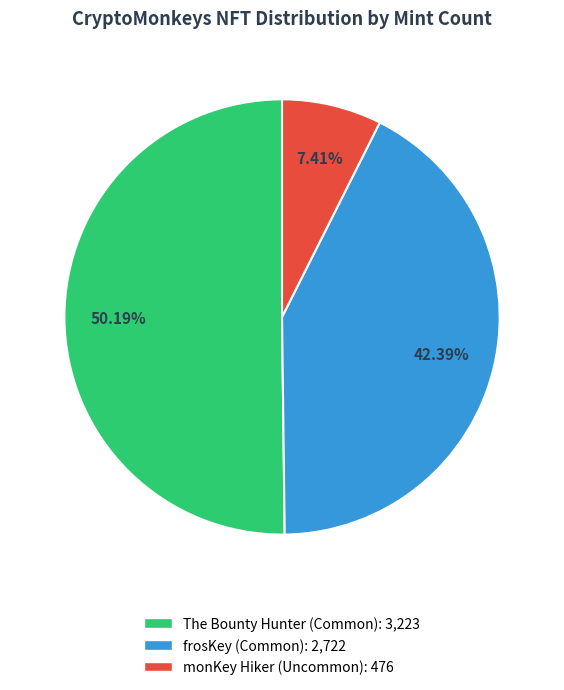

Count the number of slices in the pie.

3